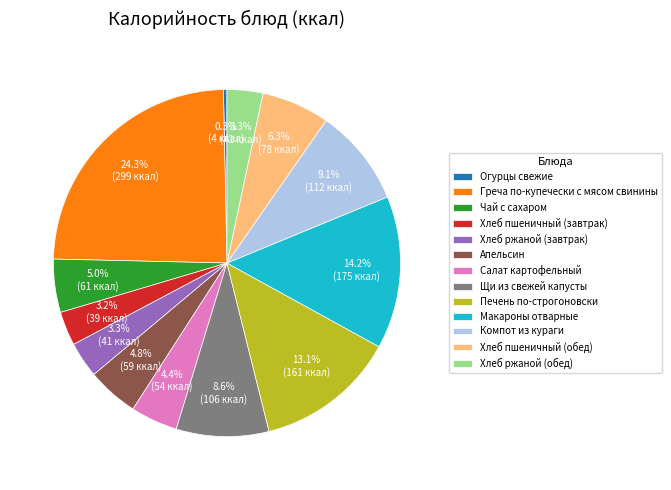

Approximately how many times larger is the value at Хлеб ржаной (обед) compared to Щи из свежей капусты?

0.4